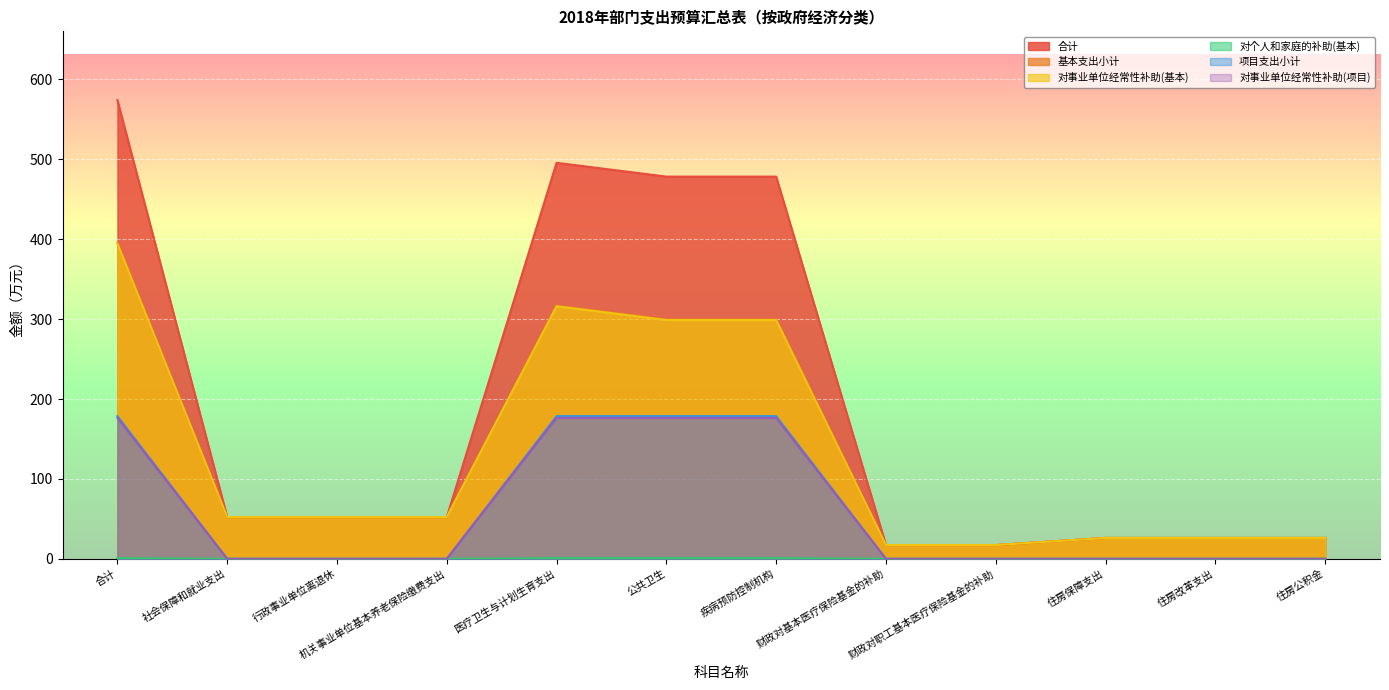

At which label does 对个人和家庭的补助(基本) reach its minimum?

社会保障和就业支出